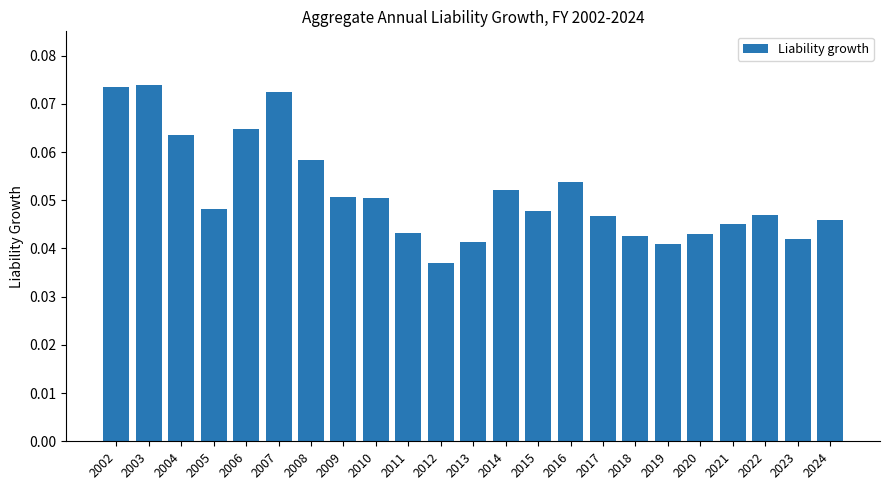

At which category does the chart reach its minimum across all series?

2012